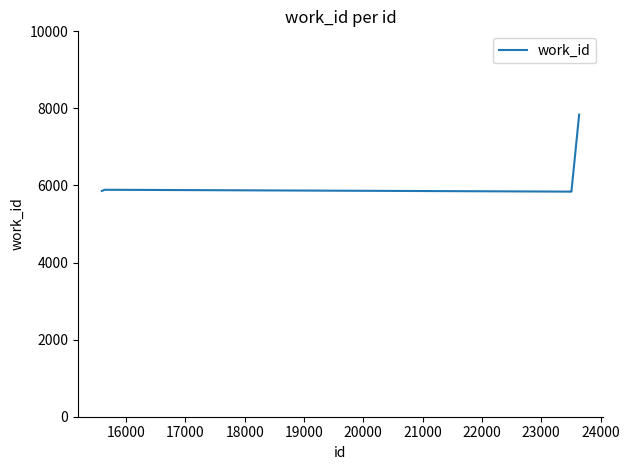

What is the smallest value displayed?

5841